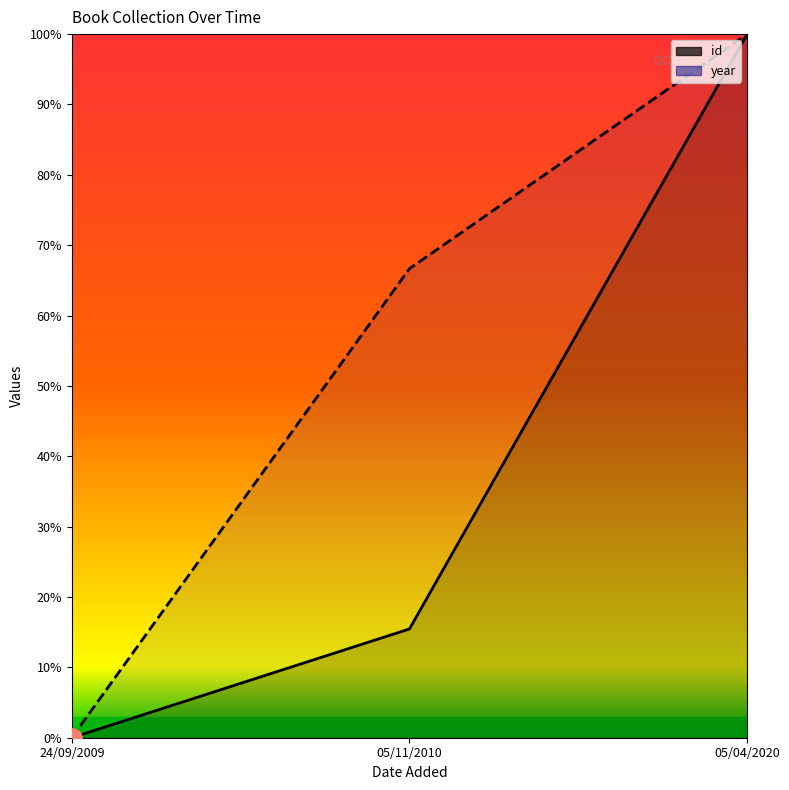

Which series changed the most between 24/09/2009 and 05/04/2020?

id